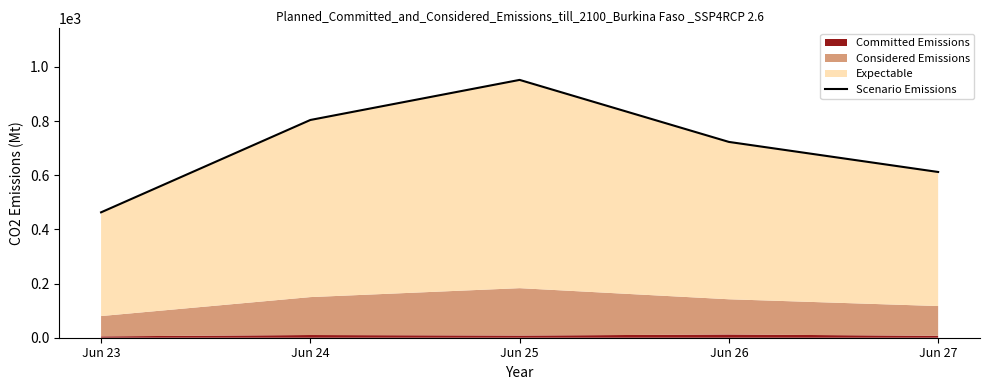

True or false: the data has more than 0 interior local peaks.

True